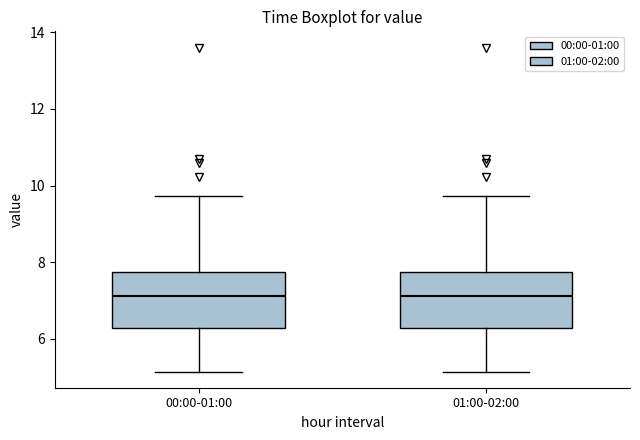

Reading left to right, read every box against the y-axis: the position of its median line, the range the box covers, and the ends of its whiskers. The values are not printed on the chart, so give them approximately, as read against the axis.

00:00-01:00: median 7.2, box 6.2 to 7.8, whiskers 5.2 to 9.8
01:00-02:00: median 7.2, box 6.2 to 7.8, whiskers 5.2 to 9.8